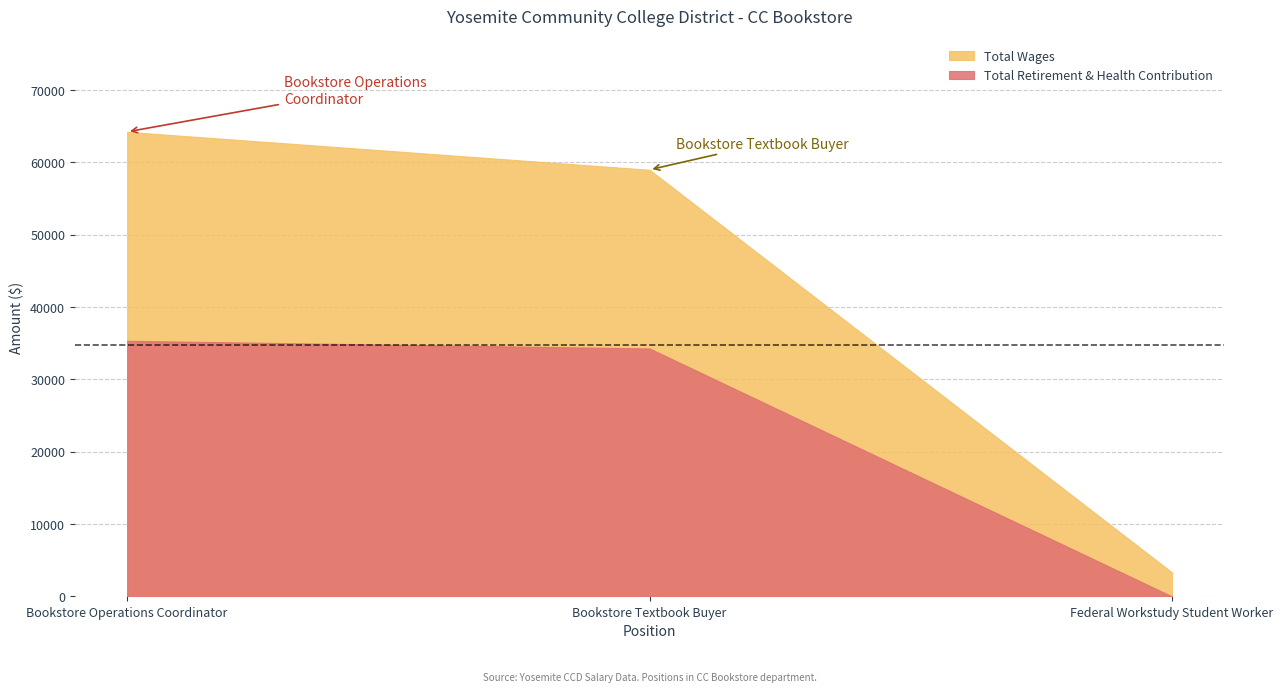

Which category has the highest value in the Total Retirement & Health Contribution series?

Bookstore Operations Coordinator